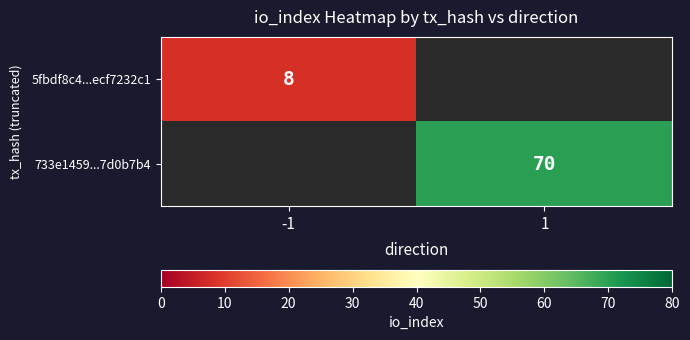

True or false: 5fbdf8c4...ecf7232c1 has a value of 8 at -1.

True